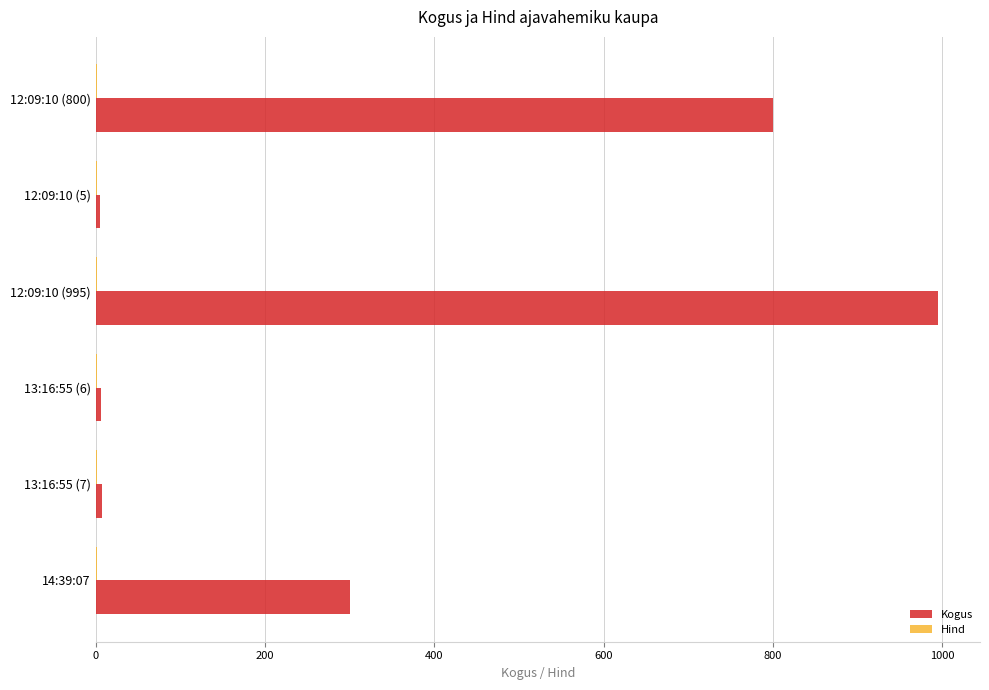

At which category is the sum across all series the highest?

12:09:10 (995)